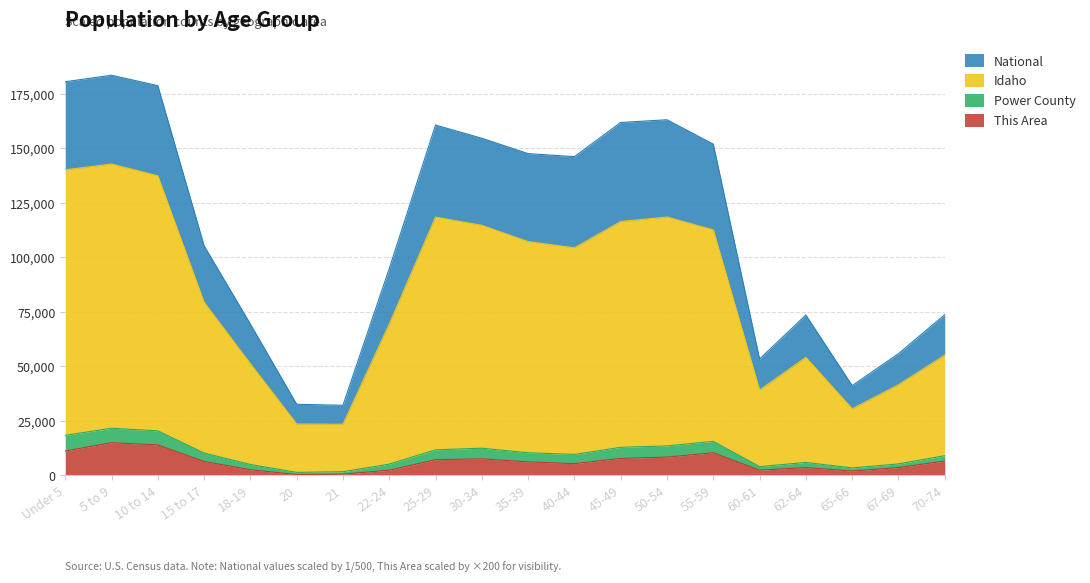

What is the highest value of the This Area series?

15000.0